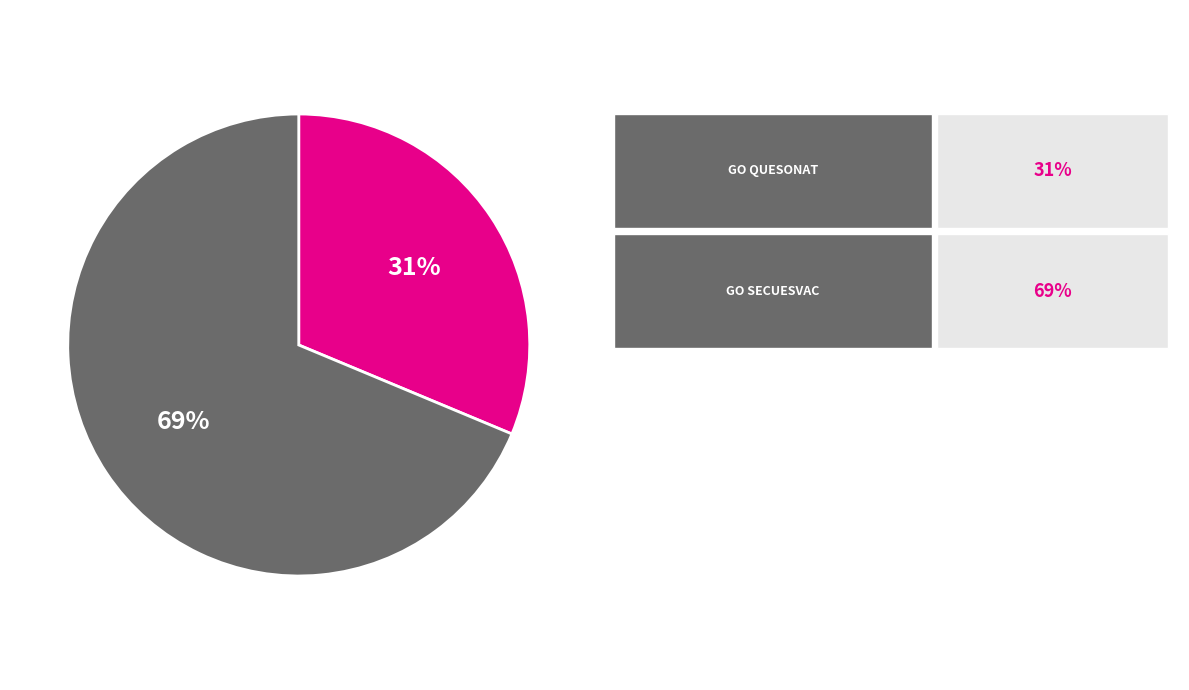

Count the number of slices in the pie.

2